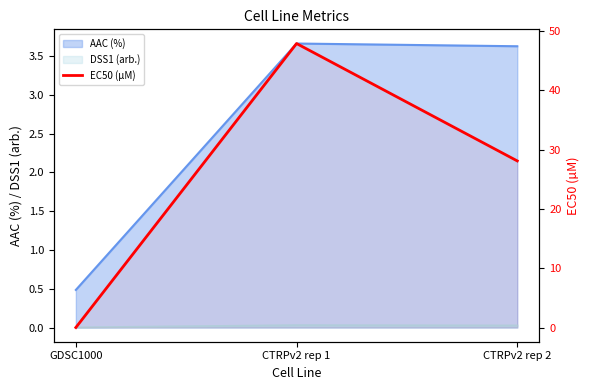

What is the average value?

25.3